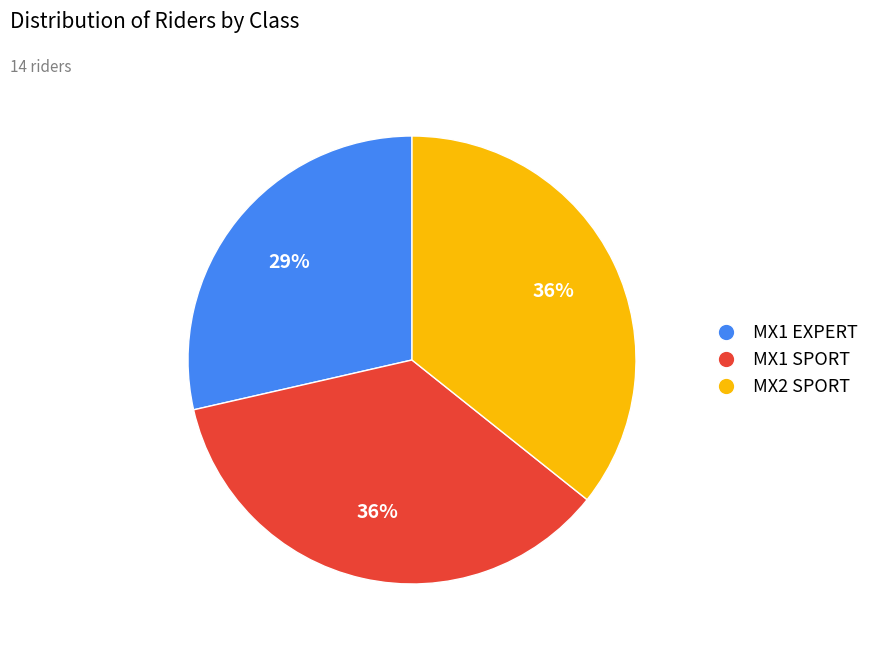

To the nearest percent, what is the difference between the largest and smallest slice percentages?

7%